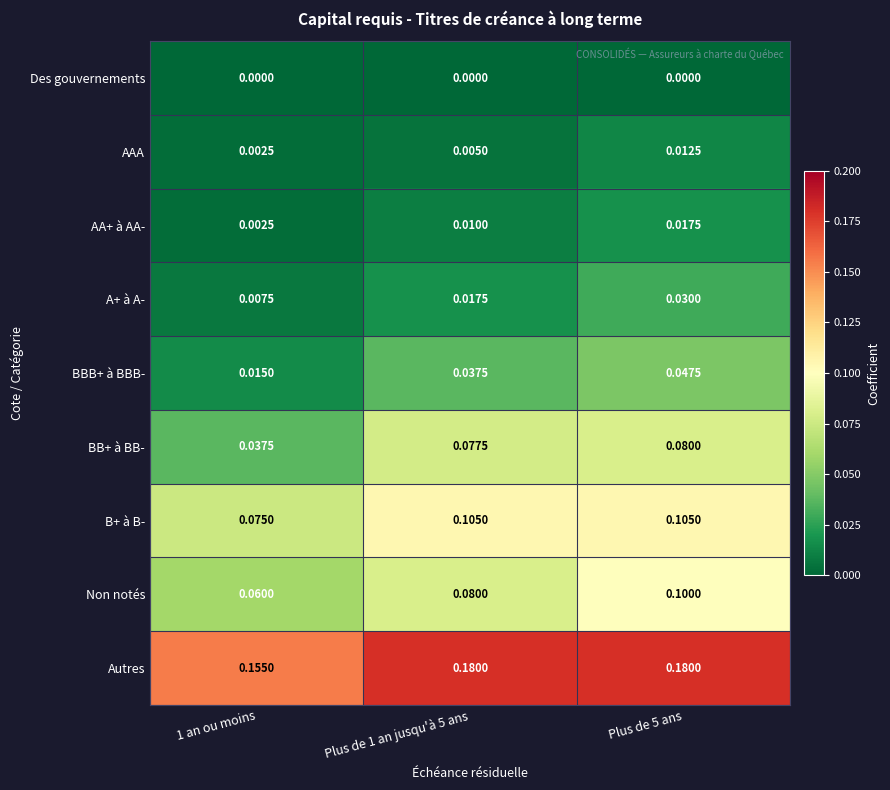

Which series has the largest total across all categories?

Autres